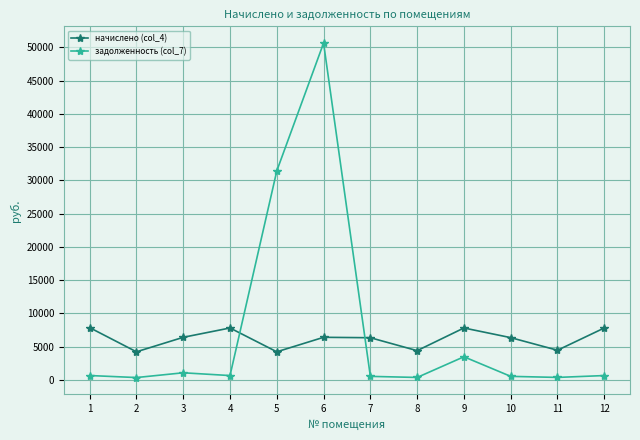

What is the sum of all начислено (col_4) values?

74068.9